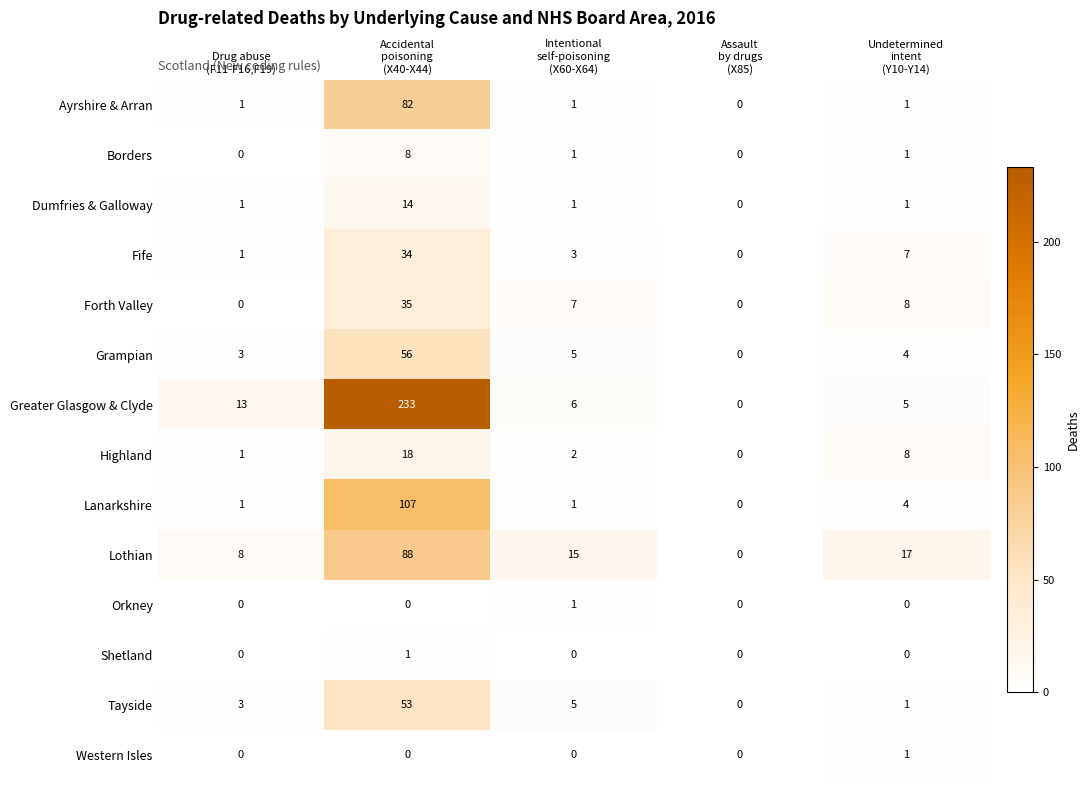

Count the Borders values in the range 0 to 1.

4